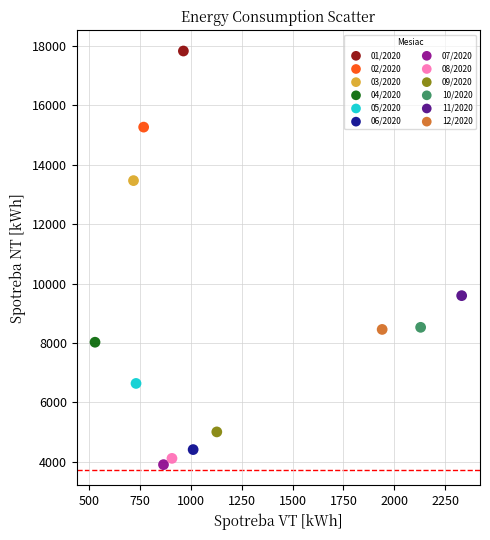

Which series reaches the minimum Y coordinate?

07/2020